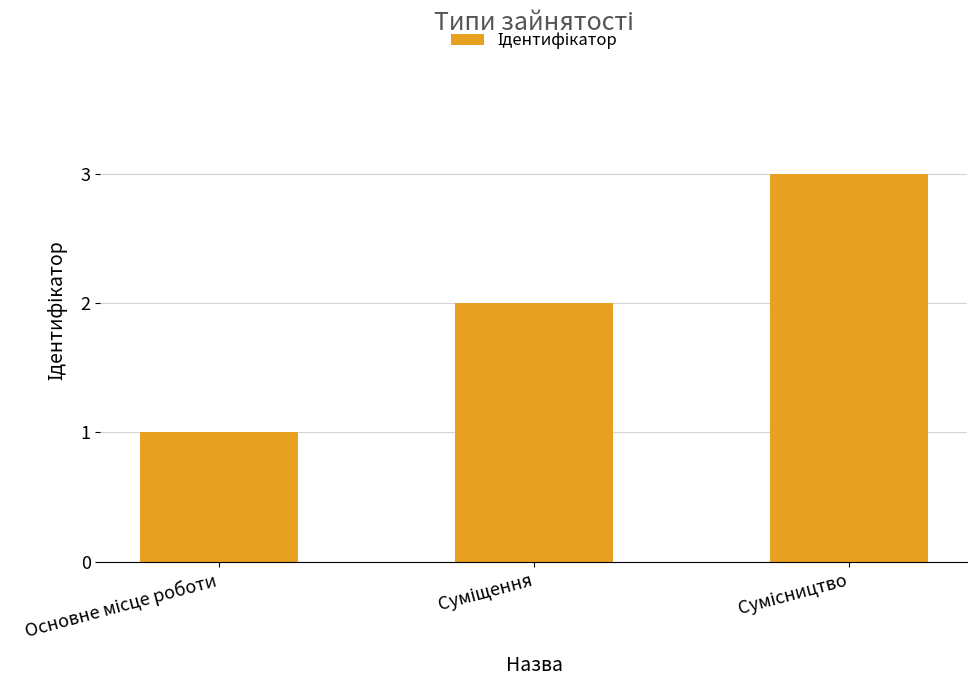

Reading right to left, transcribe all the data shown in this chart.

3	2	1